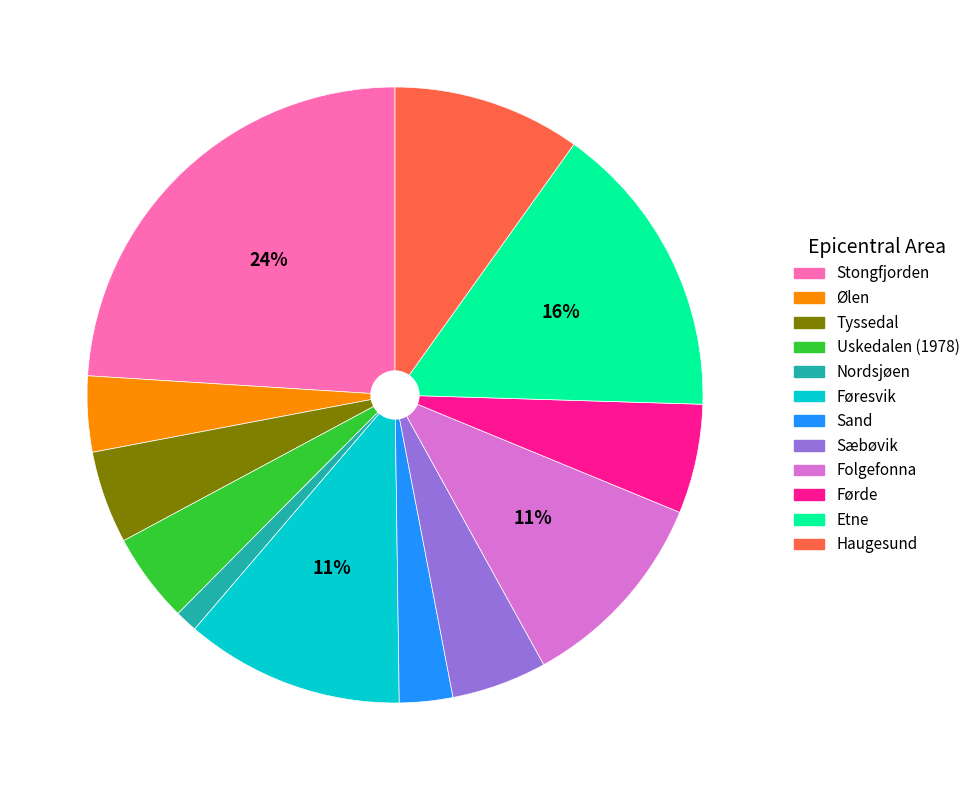

To the nearest percent, what percentage of the pie is Uskedalen (1978)?

5%